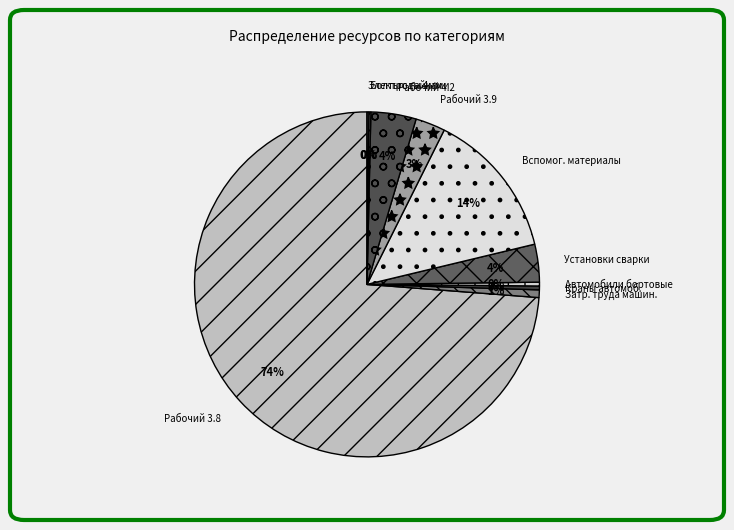

Which has a higher value, Вспомог. материалы or Рабочий 3.8?

Рабочий 3.8